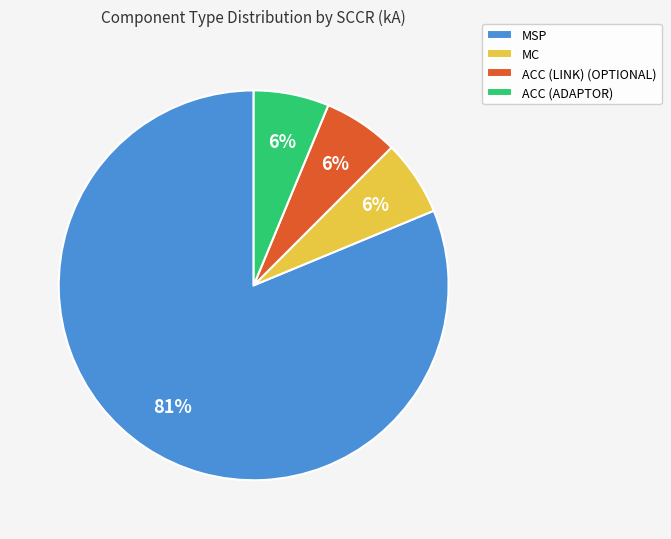

Is the sum of MSP and MC greater than half?

Yes